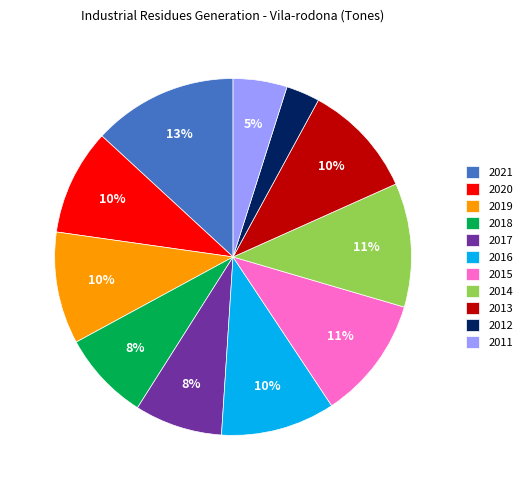

Which category has the biggest portion of the pie?

2021